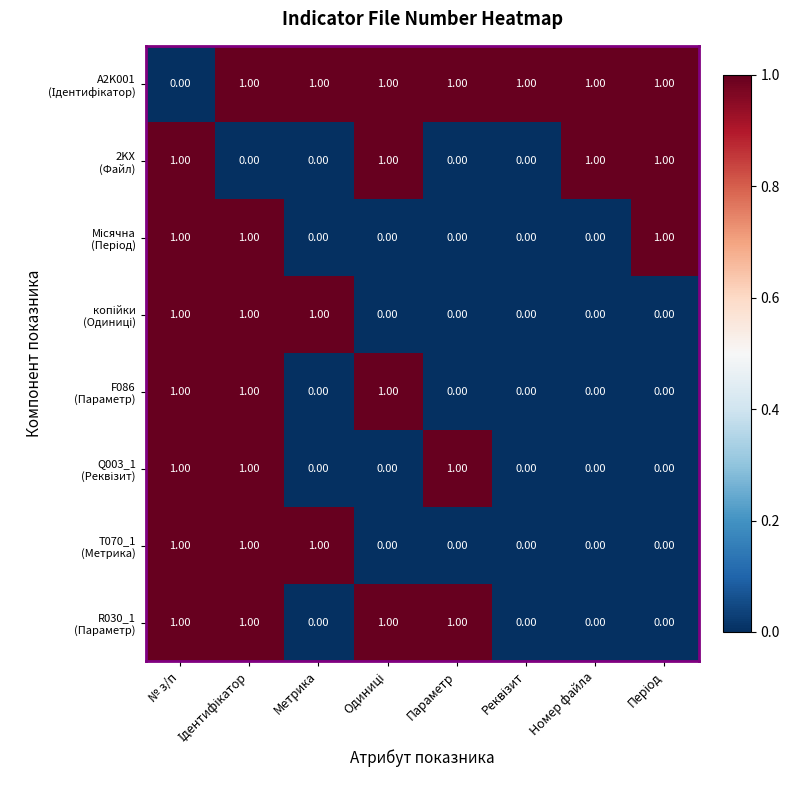

Count the number of categories in the chart.

8